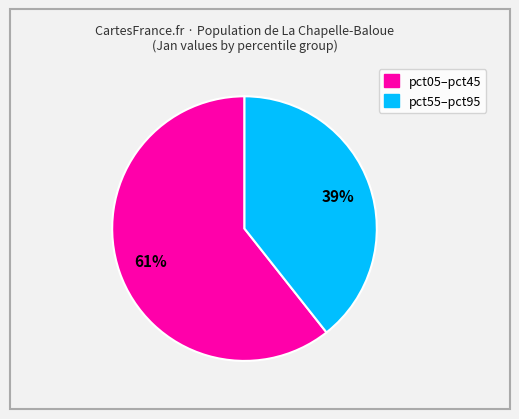

Does any single category account for the majority?

Yes